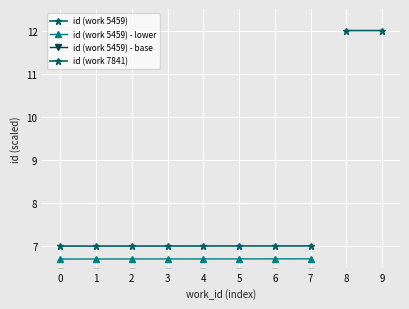

What is the sum of all values?

56.0